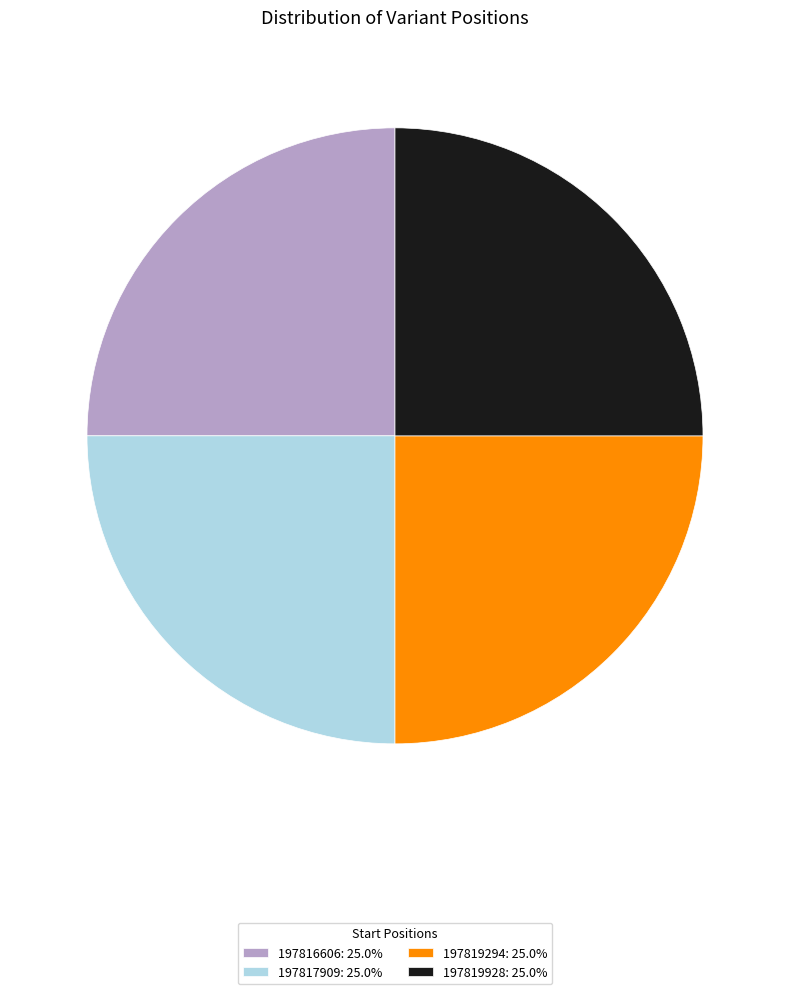

Count the number of slices in the pie.

4